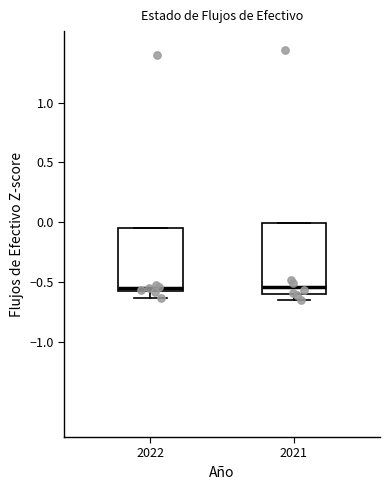

Reading left to right, transcribe this box plot: for each box, give where its median line is, the range the box spans, and where its two whiskers end, as read against the y-axis. The values are not printed on the chart, so give them approximately, as read against the axis.

2022: median -0.55 (just above the box's lower edge), box -0.55 to -0.05, whiskers -0.65 to -0.05
2021: median -0.55, box -0.60 to 0.00, whiskers -0.65 to 0.00